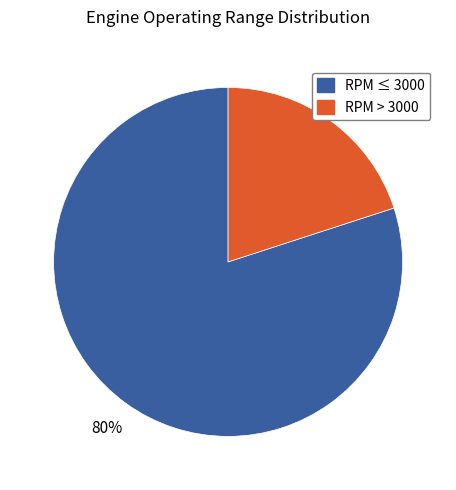

To the nearest percent, what is the difference between the RPM > 3000 and RPM ≤ 3000 slice percentages?

60%